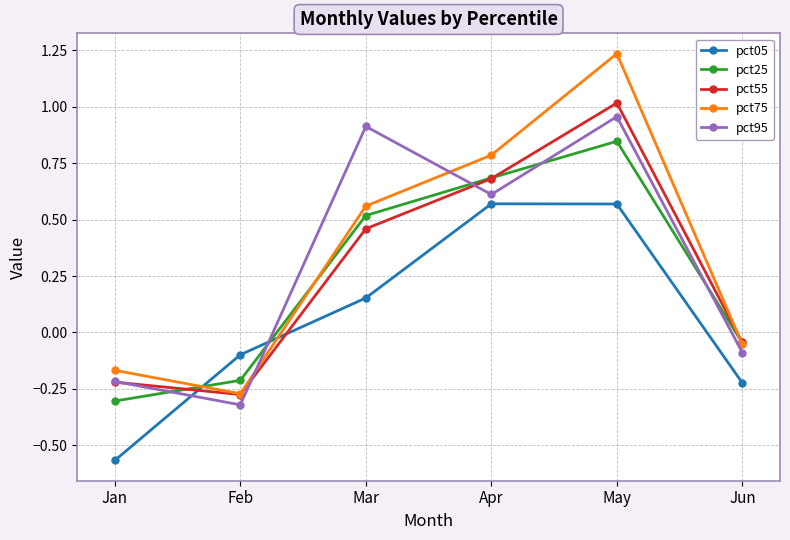

What are all the series names shown in the legend?

pct05, pct25, pct55, pct75, pct95